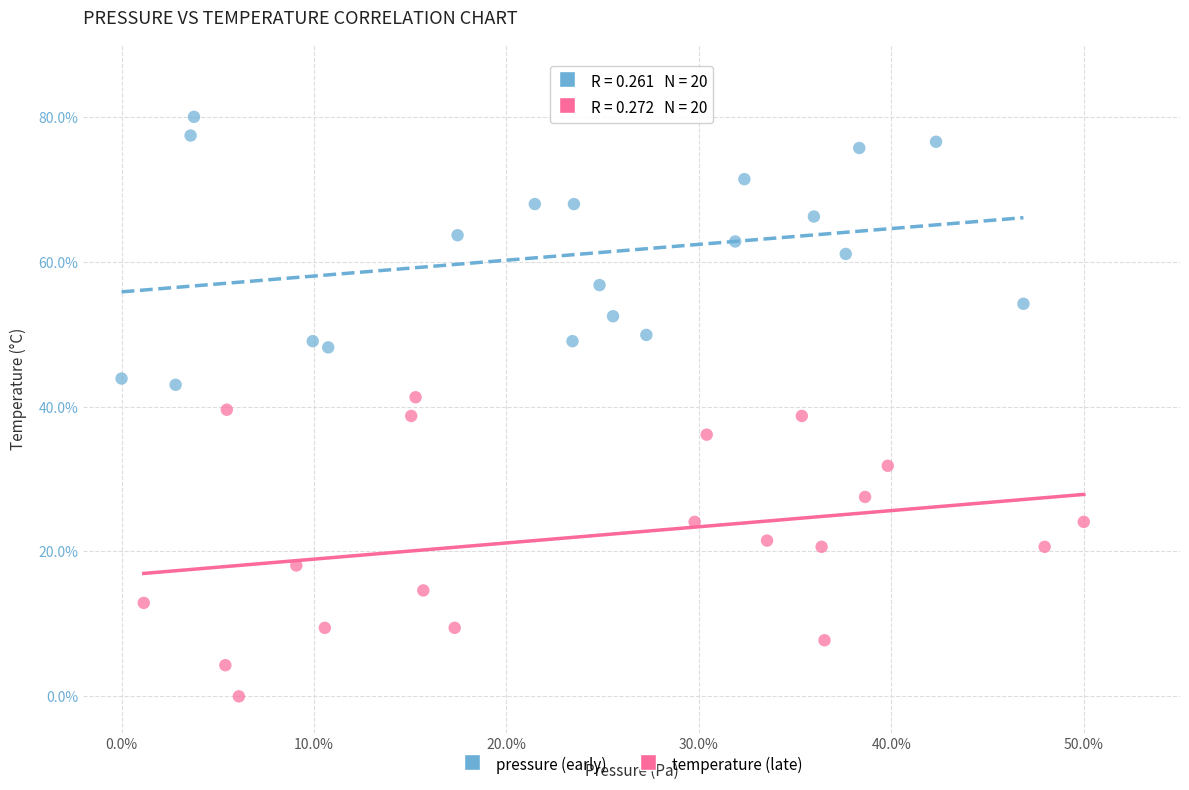

What are all the series names shown in the legend?

pressure (early), temperature (late)